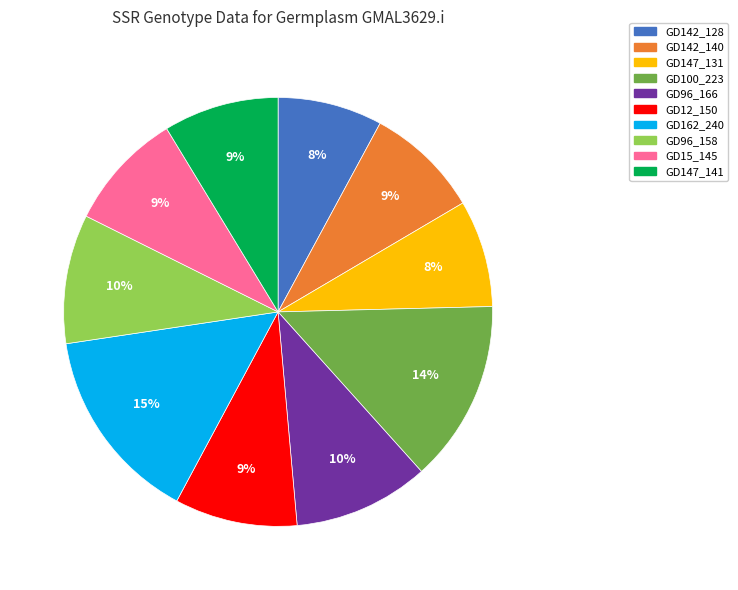

Is the sum of GD15_145 and GD147_131 greater than half?

No